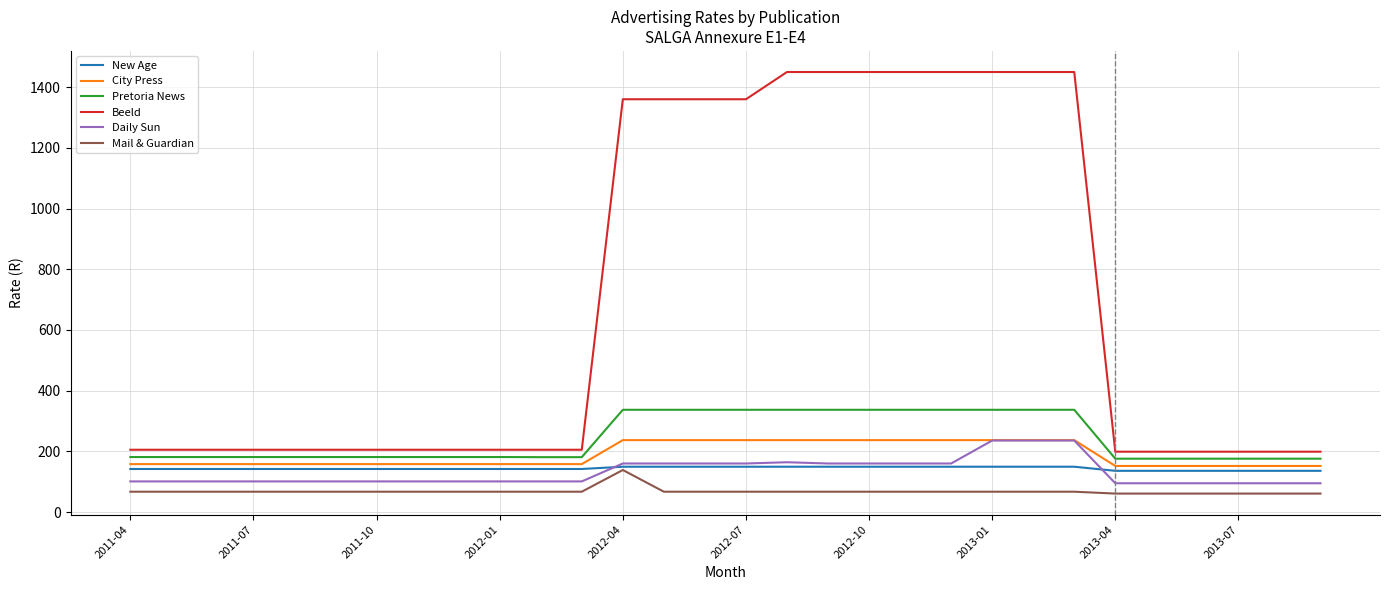

What is the highest value of the Mail & Guardian series?

138.7